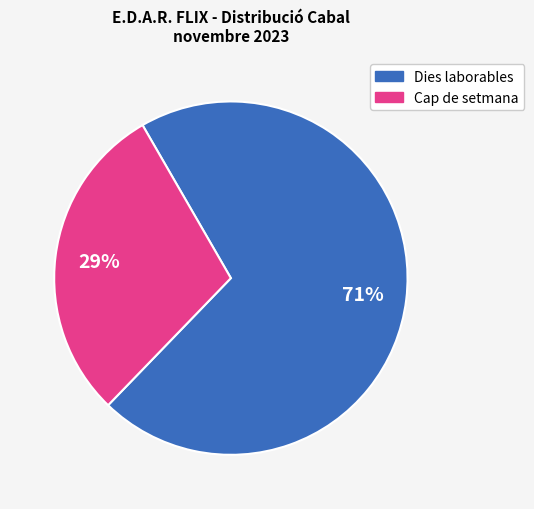

To the nearest percent, what is the average slice percentage?

50%